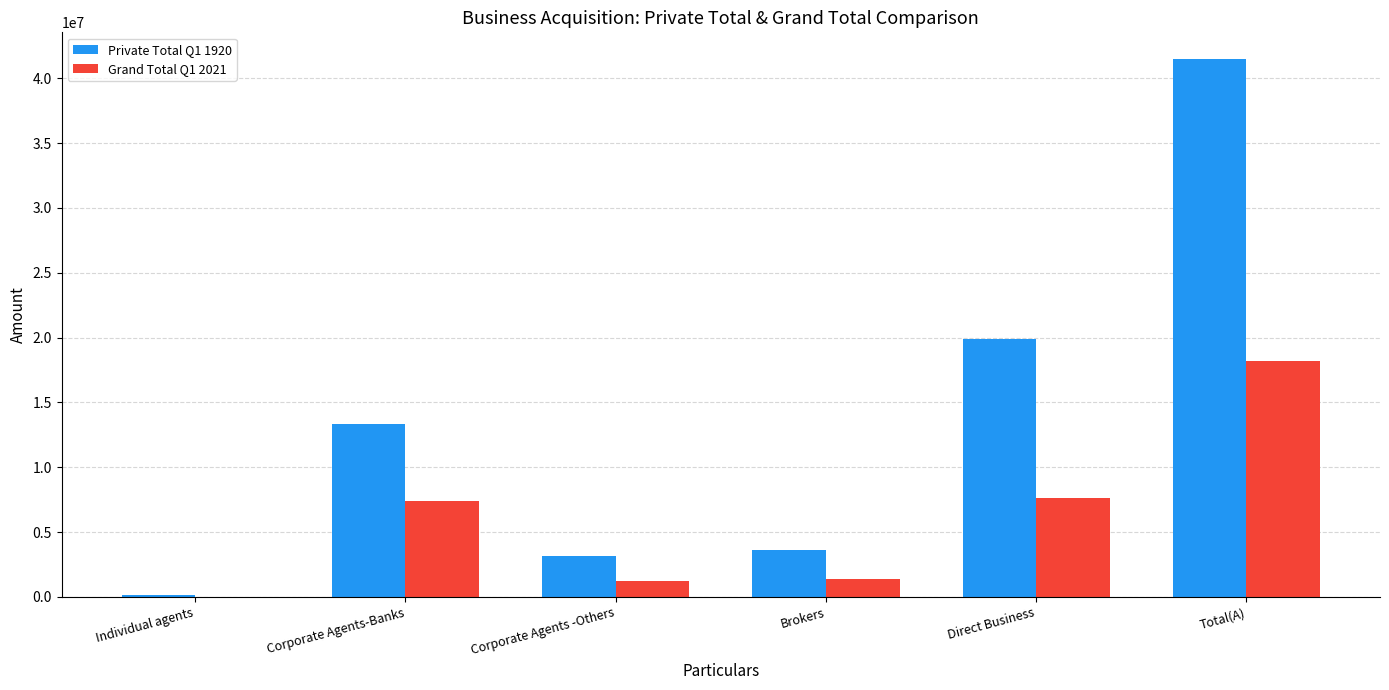

The Private Total Q1 1920 series shows 3581542 at Brokers. True or false?

True